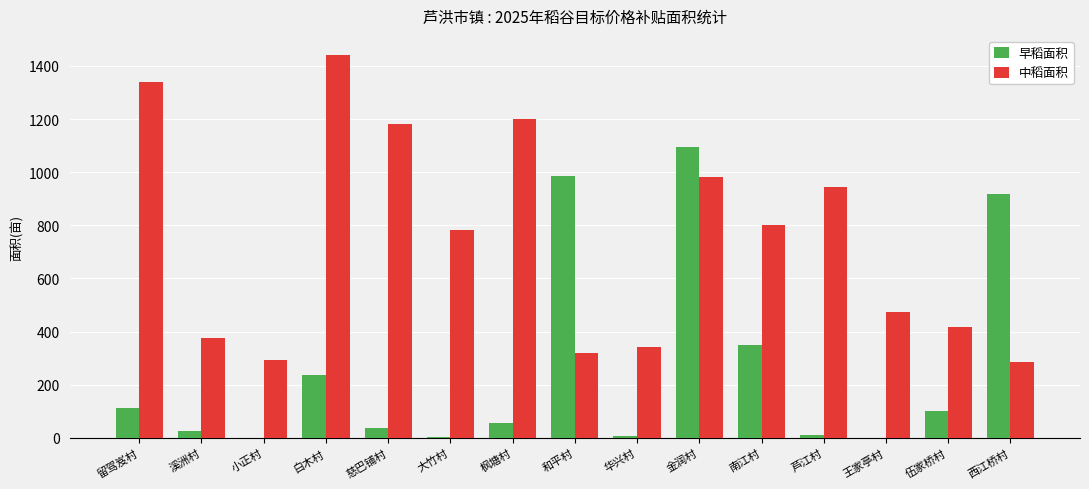

What are all the series names shown in the legend?

早稻面积, 中稻面积